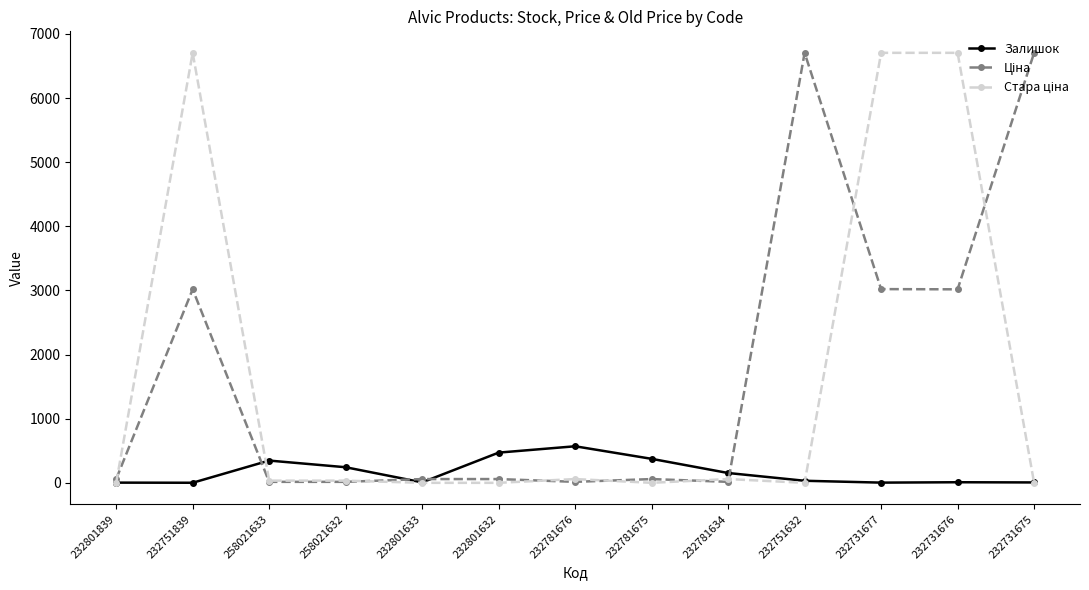

At how many categories does at least one series exceed 2941?

5